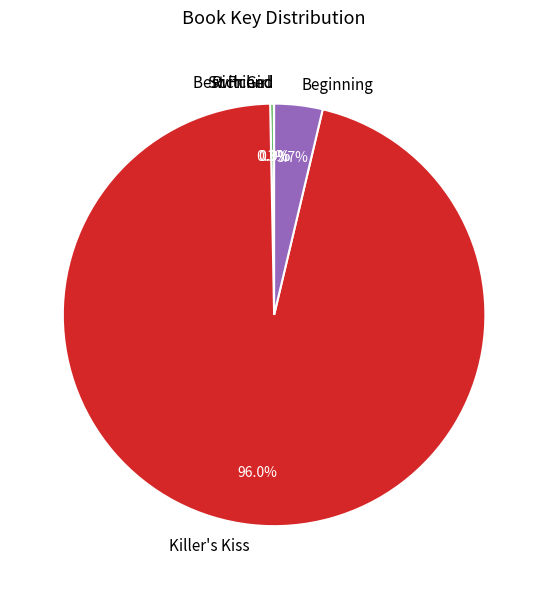

To the nearest percent, what is the difference between the largest and smallest slice percentages?

96%